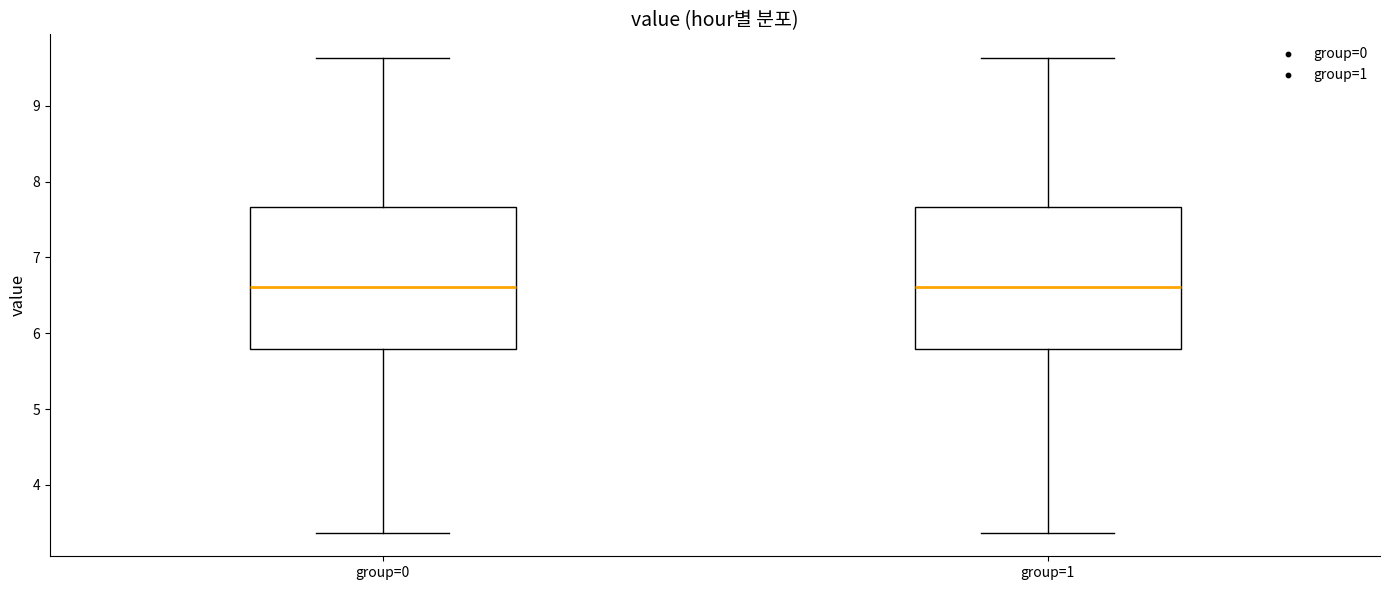

Where is the upper edge of the box for group=0 on the y-axis? The values are not printed on the chart, so give them approximately, as read against the axis.

7.7